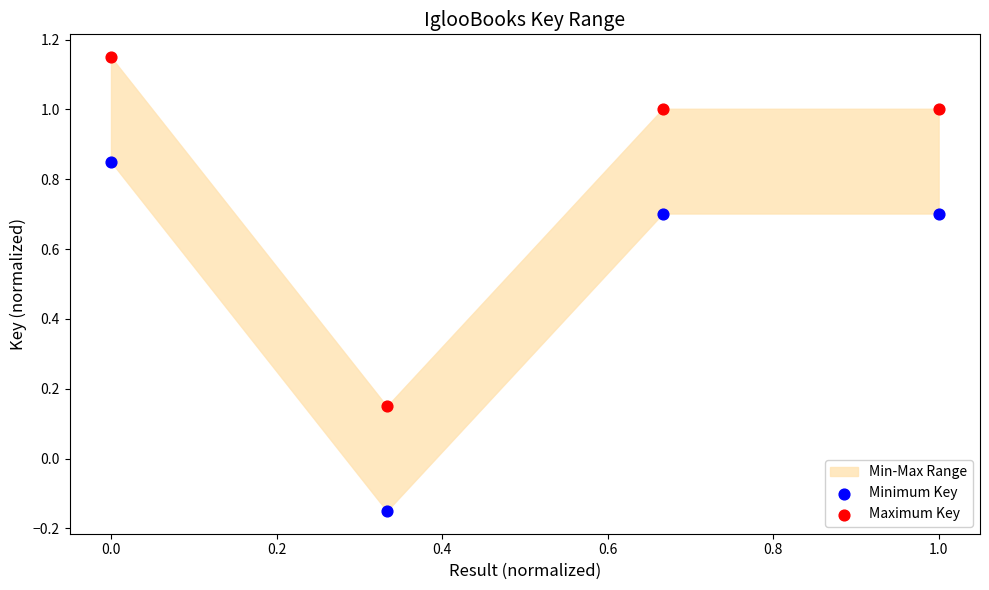

Across all data points, what is the range of Y values (max minus min)?

1.3